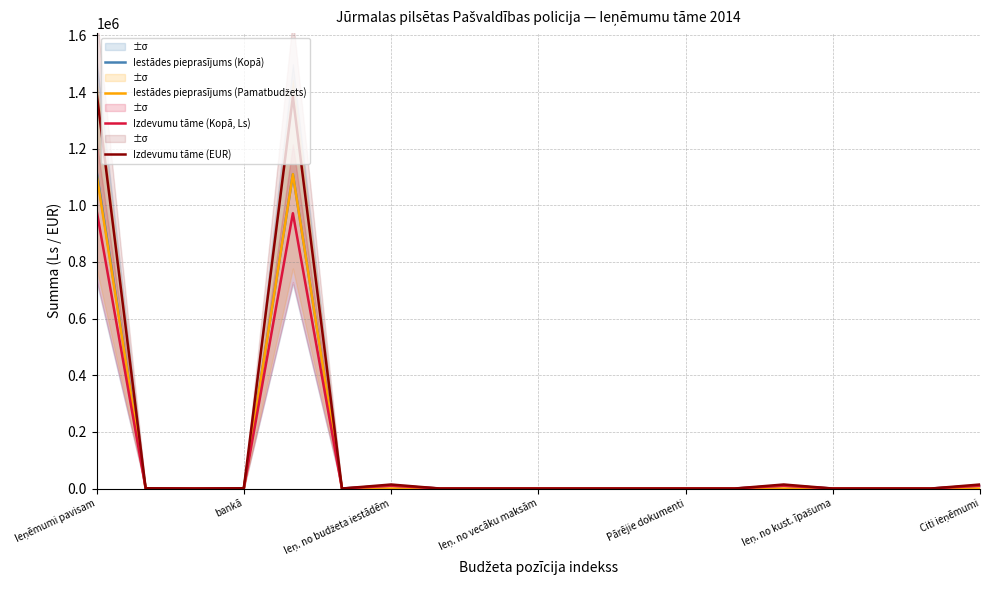

How many interior local valleys does the Iestādes pieprasījums (Kopā) series have?

2